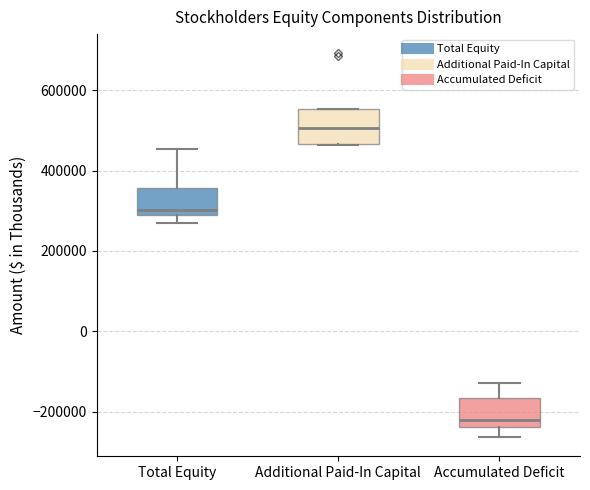

Where is the lower edge of the box for Additional Paid-In Capital on the y-axis? The values are not printed on the chart, so give them approximately, as read against the axis.

460000